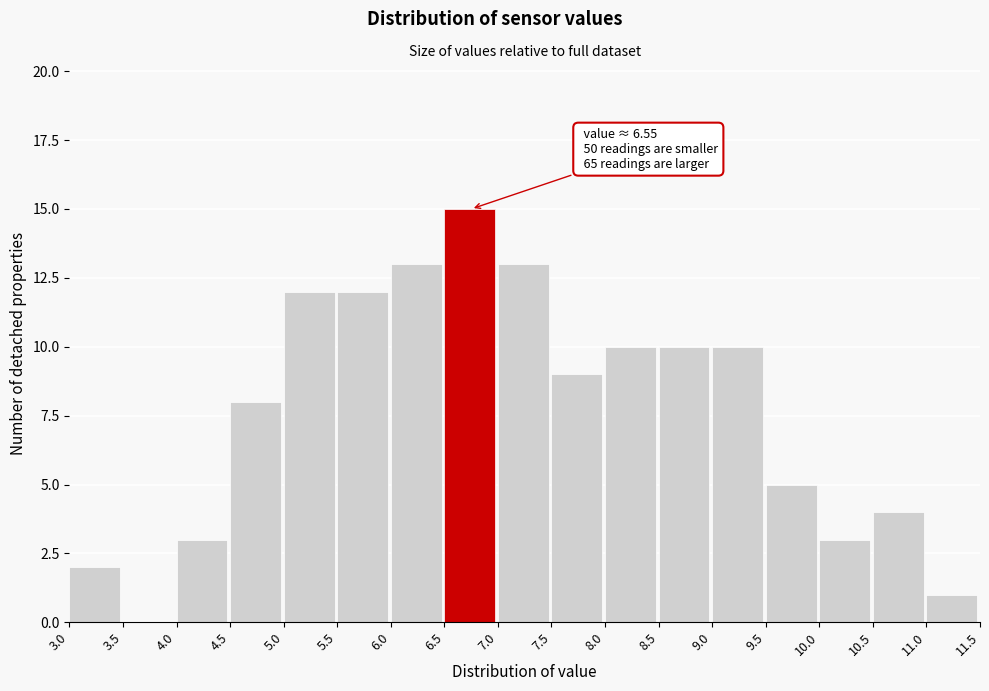

Over which range of the x-axis is the bar tallest?

6.5 to 7.0